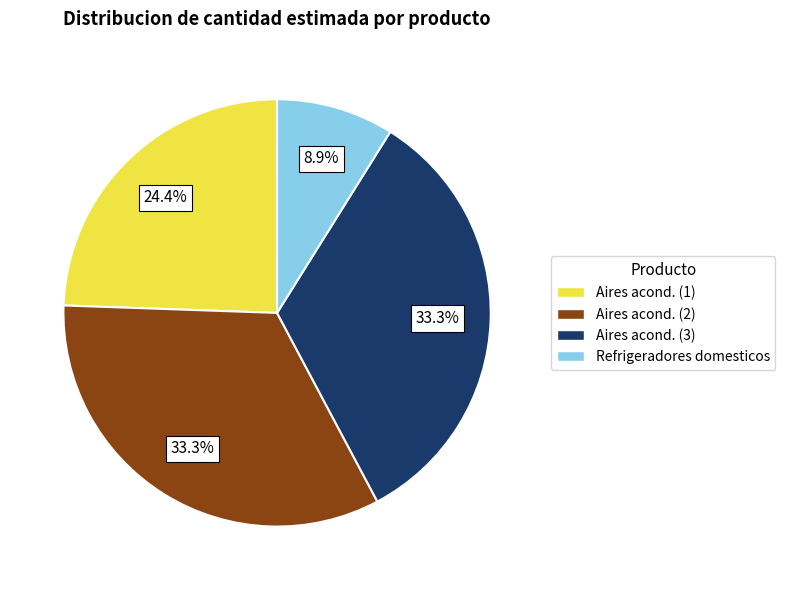

Is there any slice that represents more than half of the pie?

No